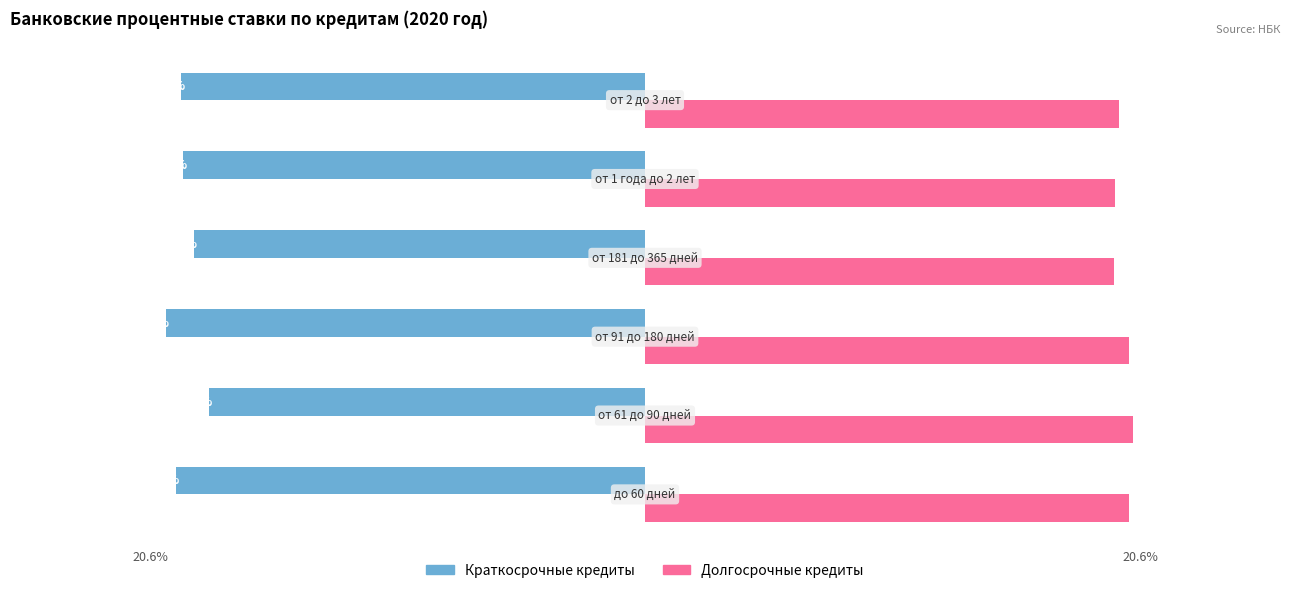

List the series in order of their peak value, highest first.

Долгосрочные кредиты, Краткосрочные кредиты